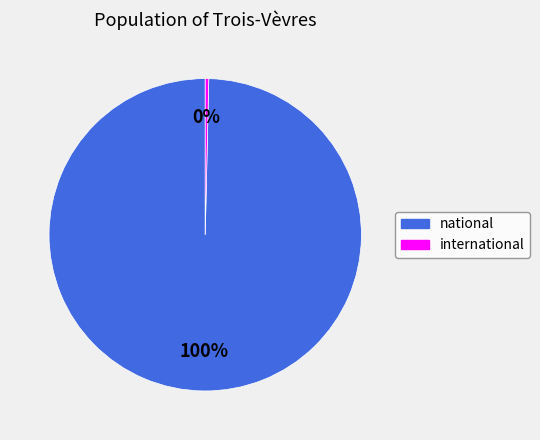

Which slice is the largest?

national